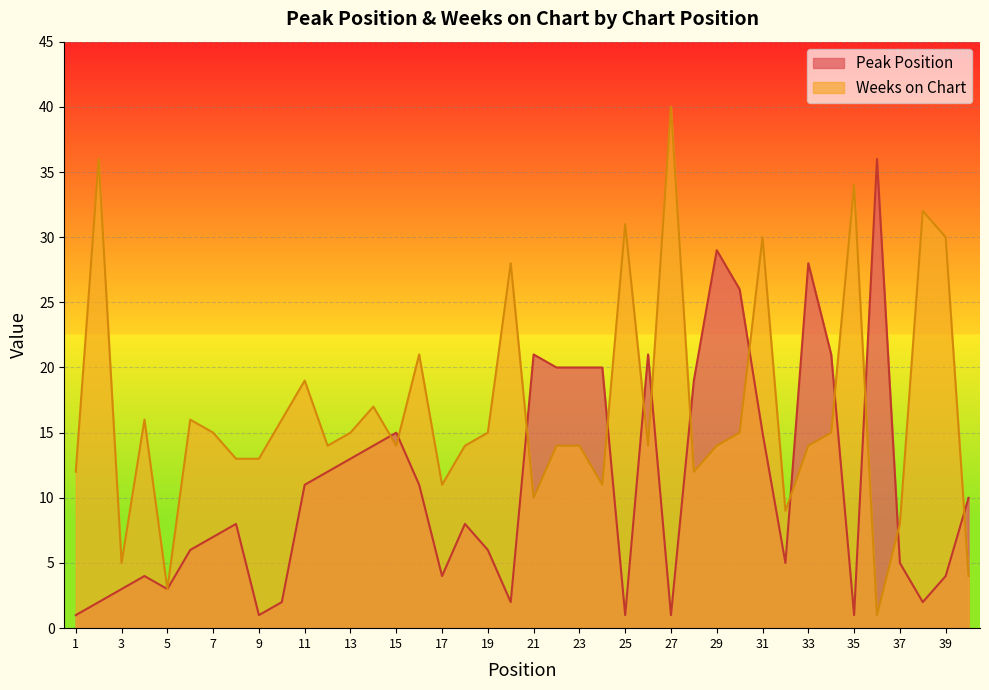

What is the difference between the Peak Position values at 28 and 39?

15